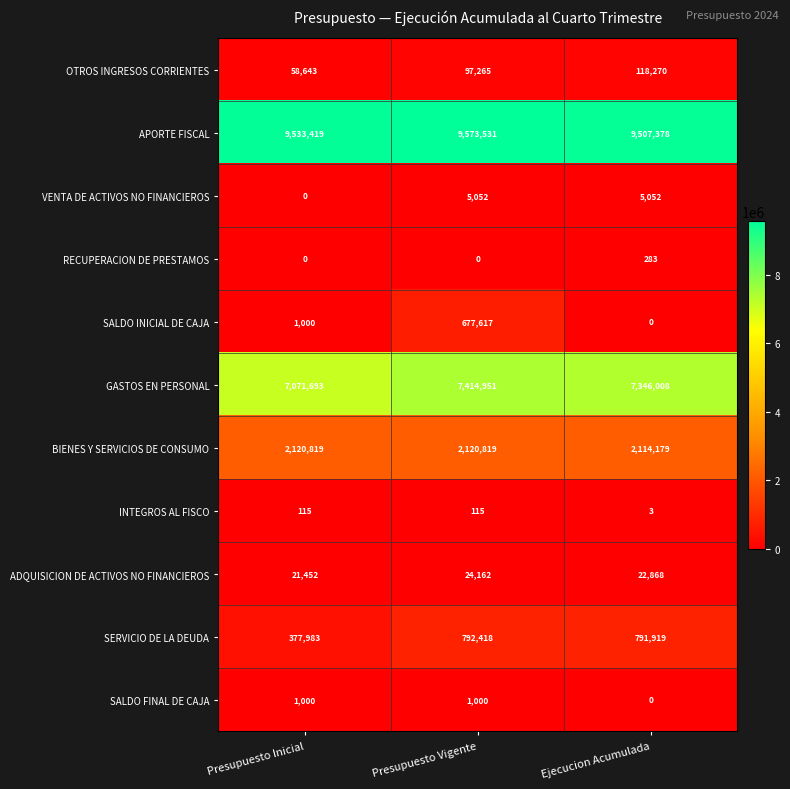

At how many categories does at least one series exceed 7137626?

3